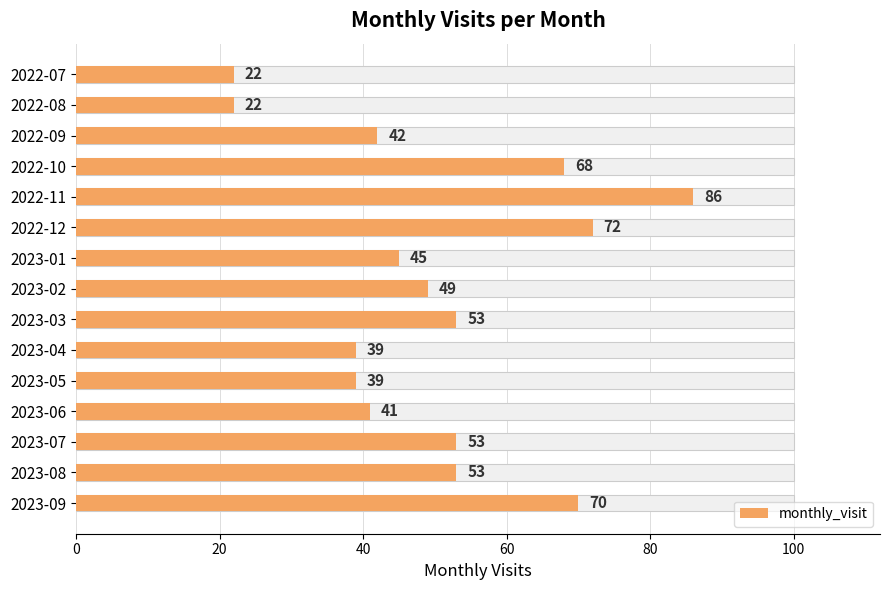

What is the ratio of the value at 2023-06 to the value at 2022-07?

1.9